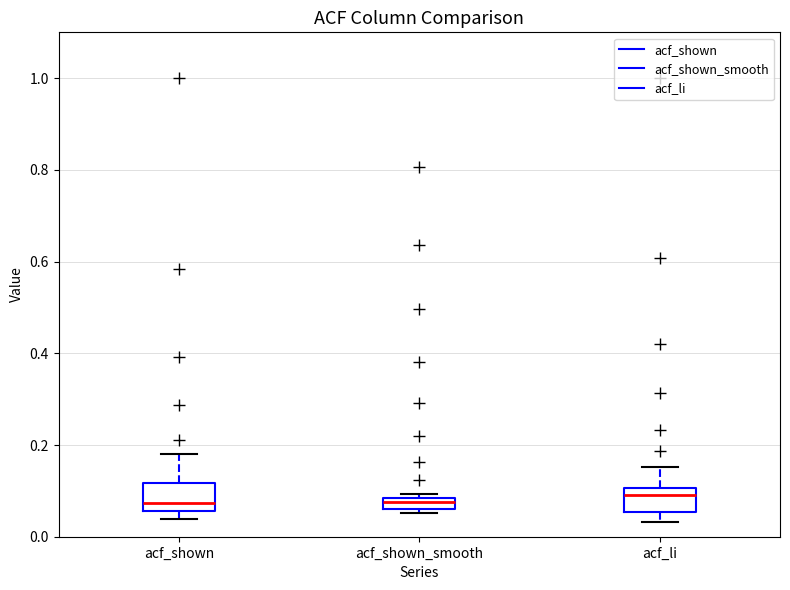

Where is the lower edge of the box for acf_shown_smooth on the y-axis? The values are not printed on the chart, so give them approximately, as read against the axis.

0.06